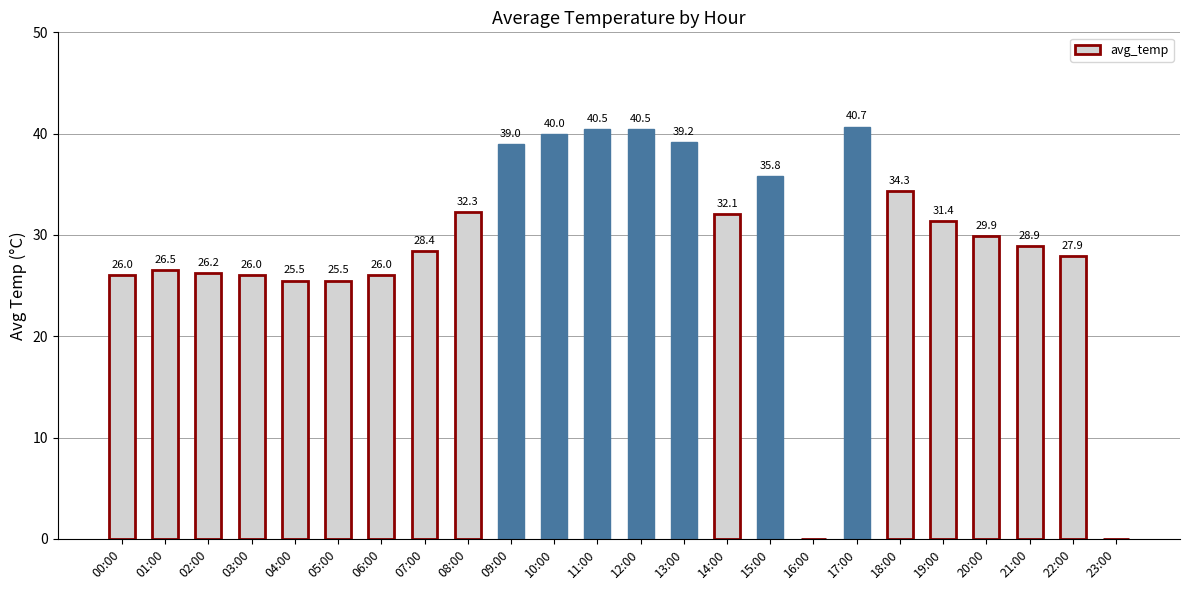

What is the ratio of the value at 04:00 to the value at 09:00?

0.7